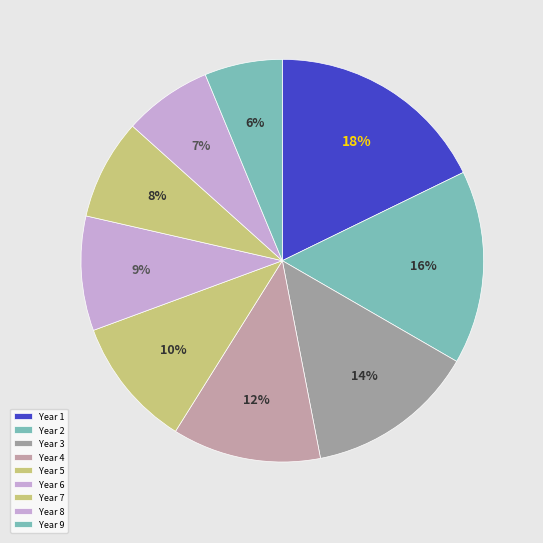

What is the smallest slice in the pie chart?

Year 9